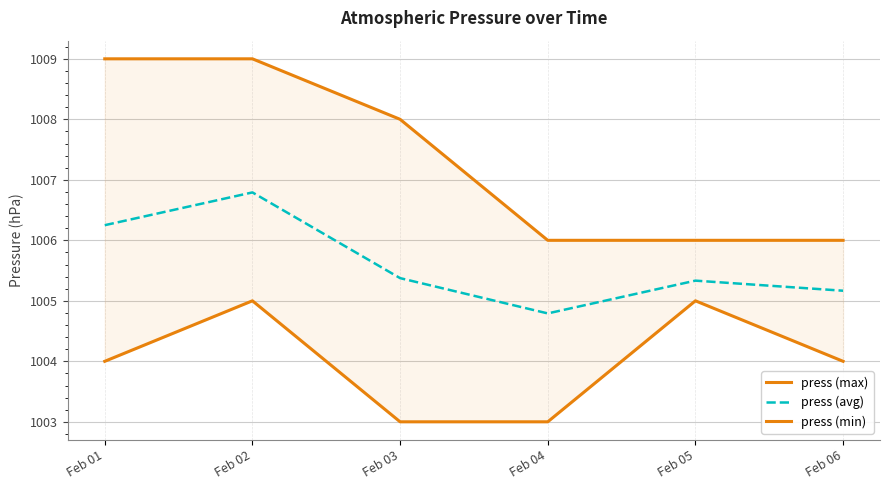

How many categories are shown in the chart?

6